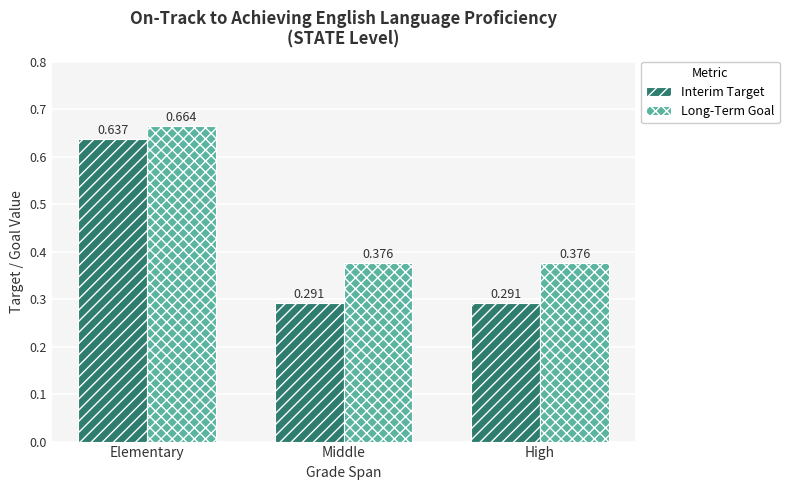

At Middle, list the series in order from largest to smallest.

Long-Term Goal, Interim Target